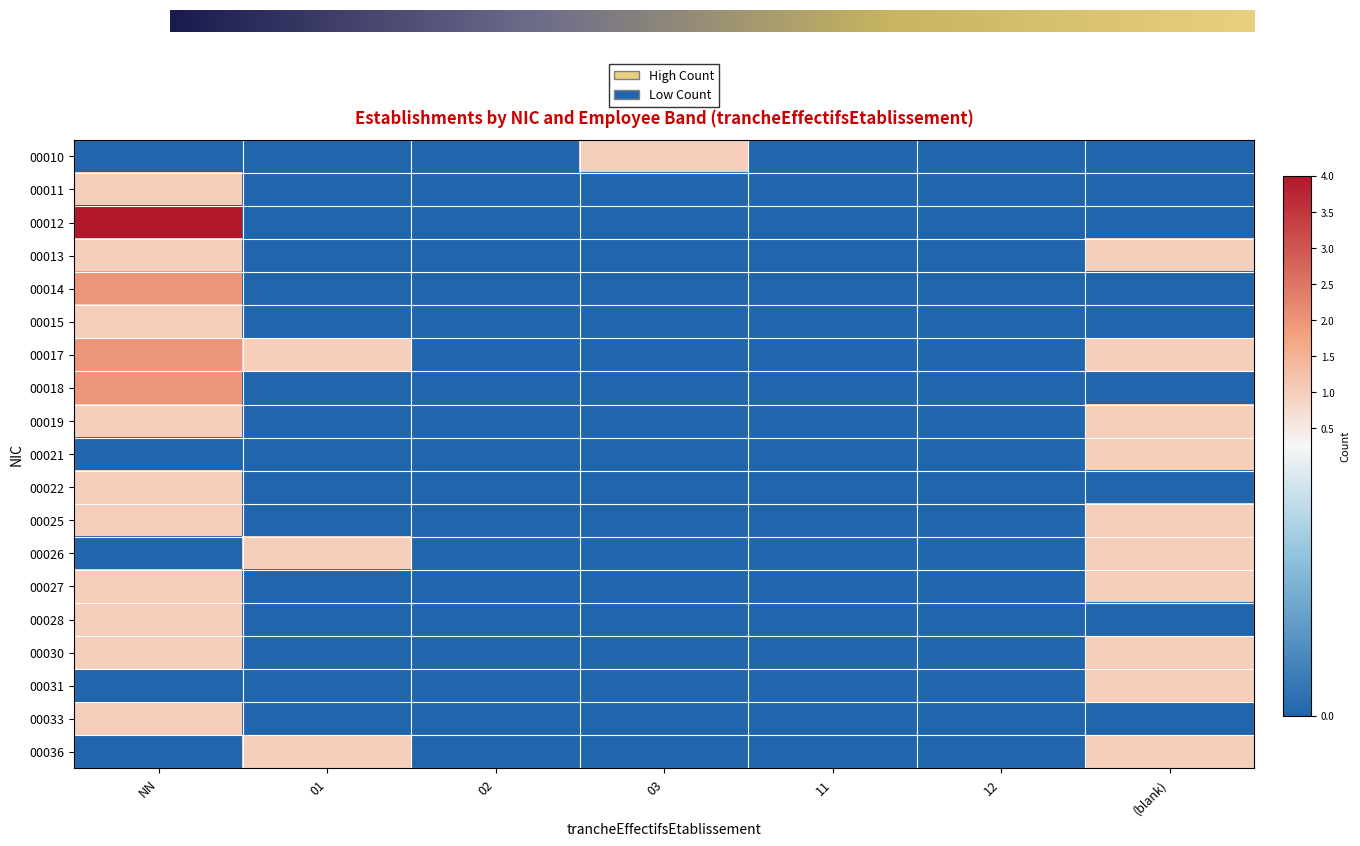

How many values in 00027 are above zero?

2